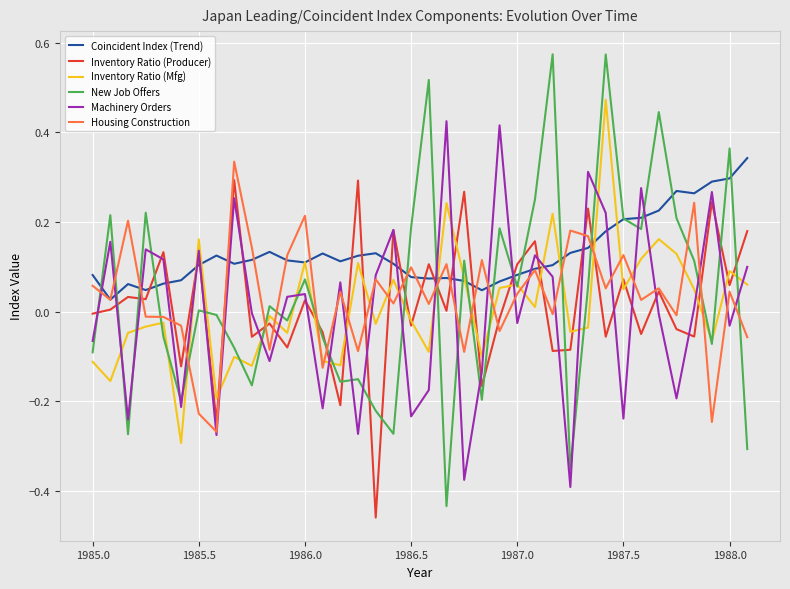

Which series has the widest spread of values?

New Job Offers